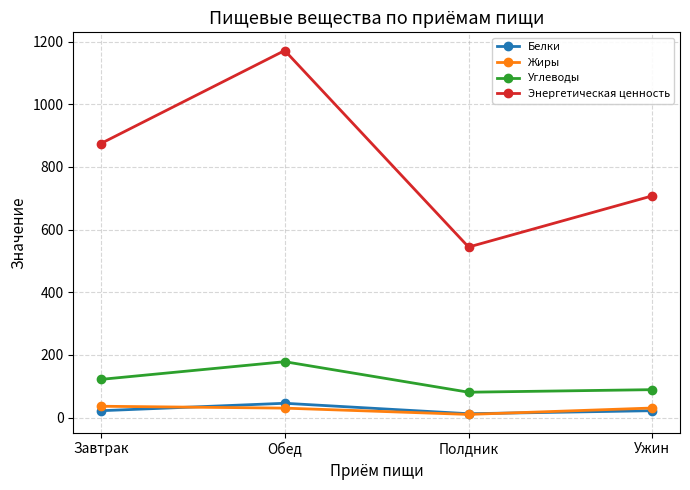

The Углеводы series shows 121.9 at Завтрак. True or false?

True